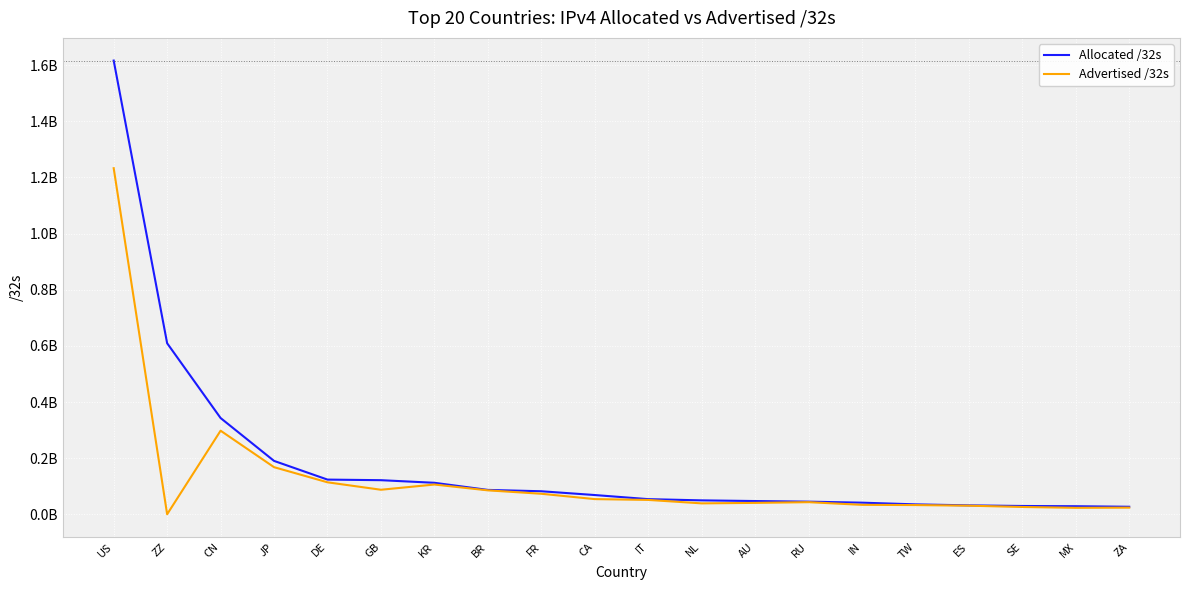

True or false: Allocated /32s and Advertised /32s cross at least once.

False